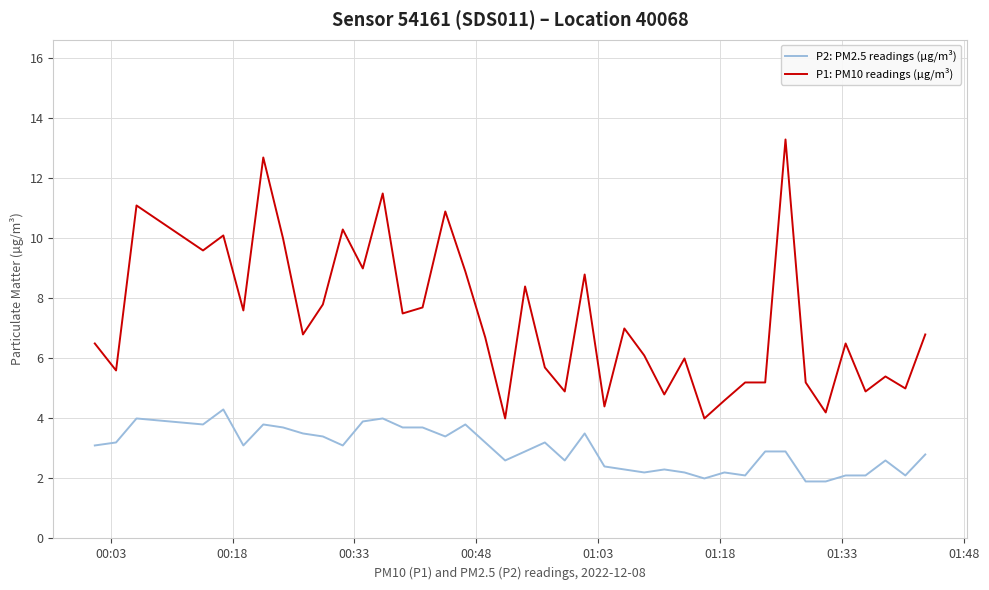

Rank the series by their maximum value, from highest to lowest.

P1: PM10 readings (µg/m³), P2: PM2.5 readings (µg/m³)